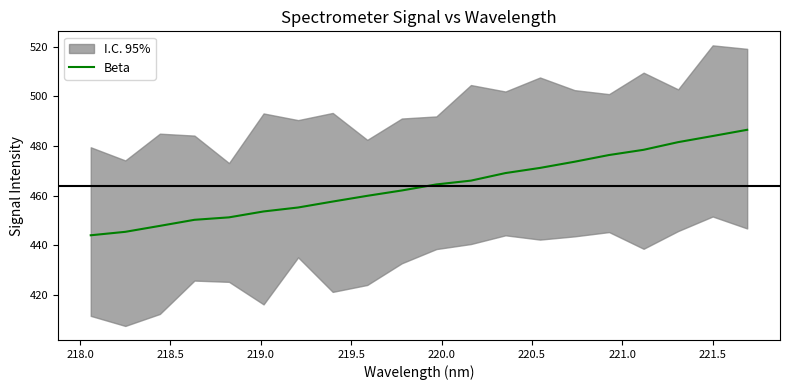

What is the greatest value displayed?

486.5